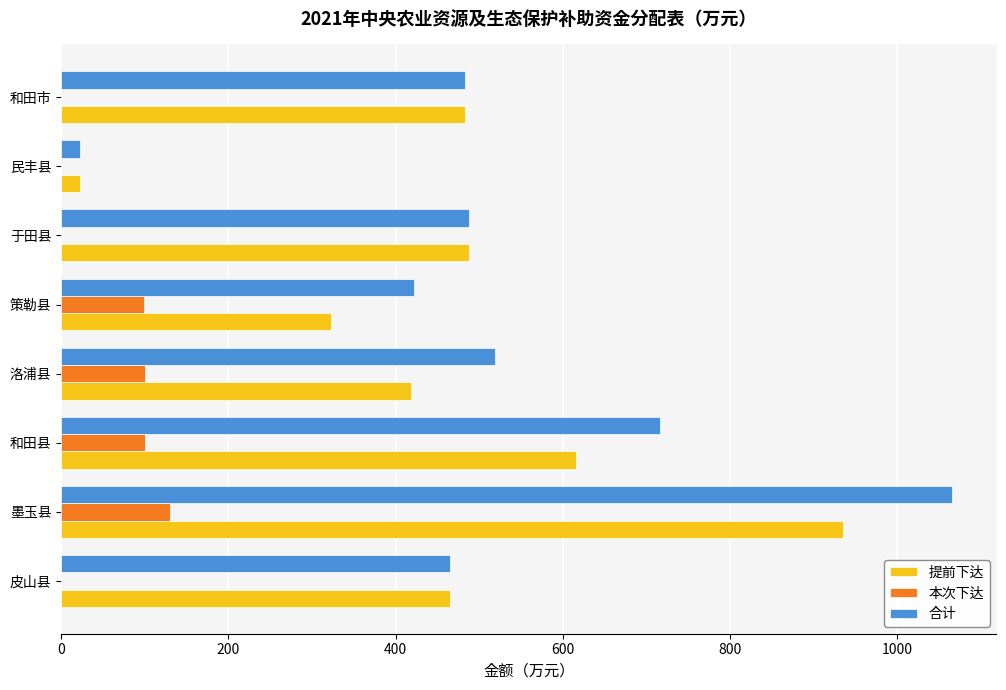

How many data points does each series have?

8